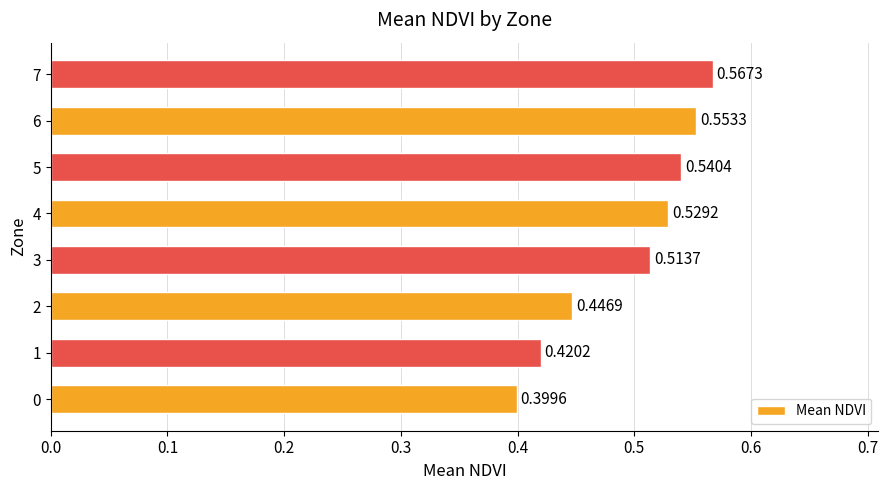

What is the sum of all values?

4.0